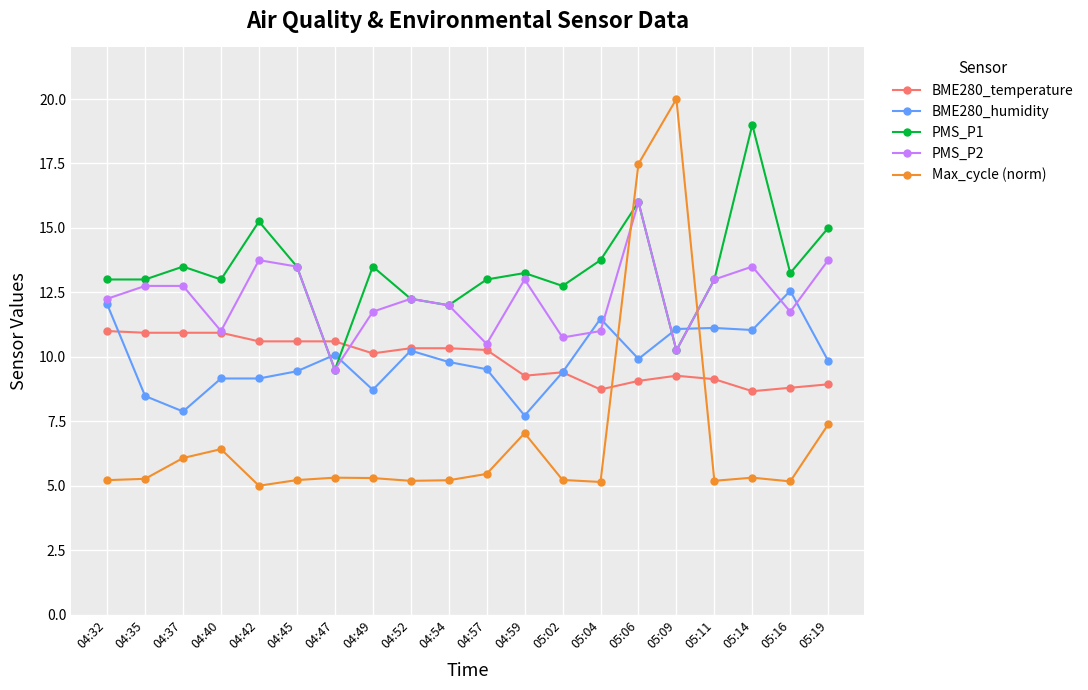

What are all the series names shown in the legend?

BME280_temperature, BME280_humidity, PMS_P1, PMS_P2, Max_cycle (norm)